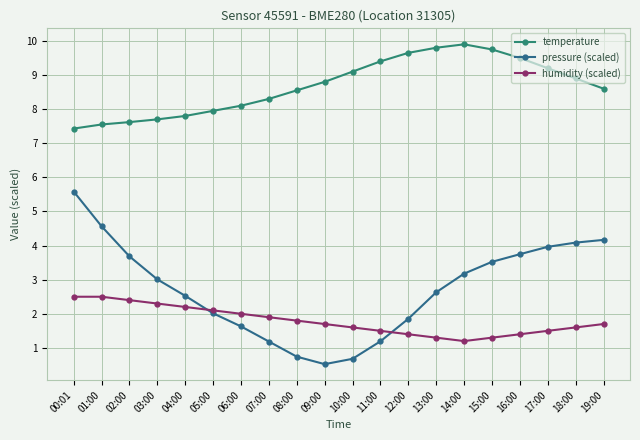

Which series has the widest spread of values?

pressure (scaled)